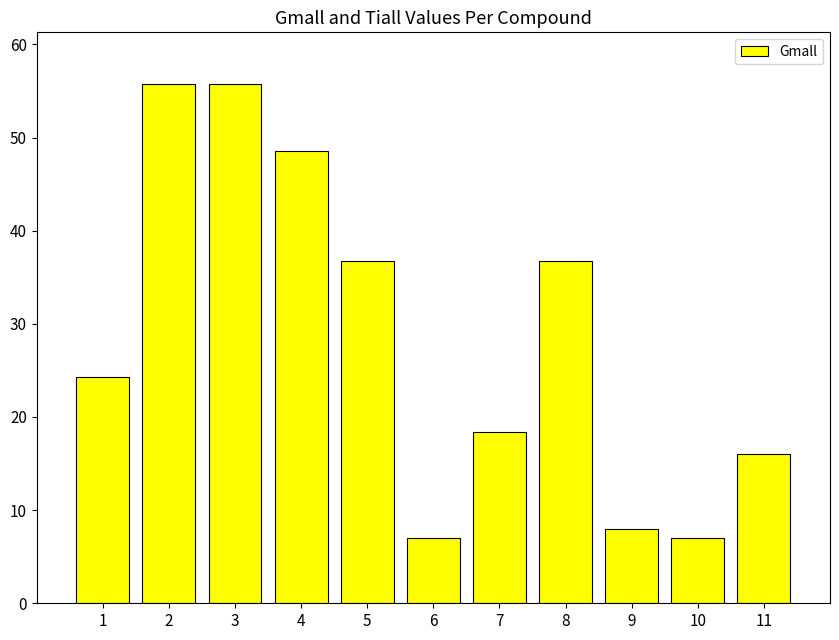

What is the minimum value shown in the chart?

7.0